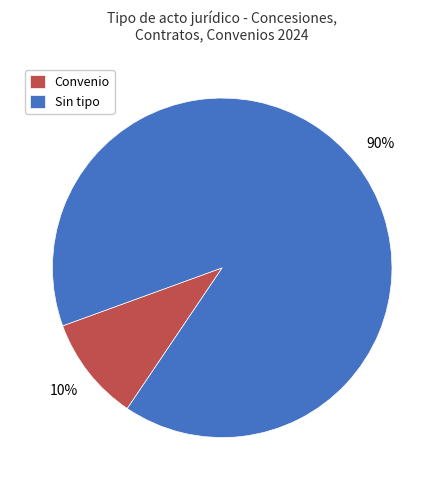

What percentage is the Sin tipo slice, to the nearest percent?

90%